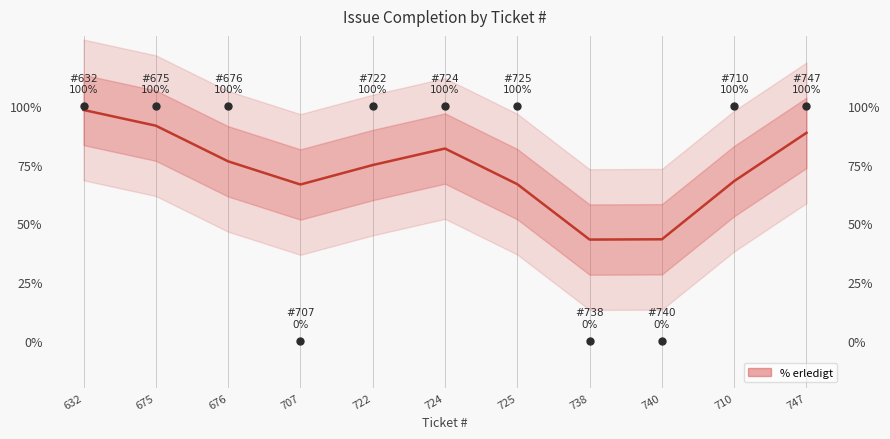

Which has a higher value, 710 or 724?

724